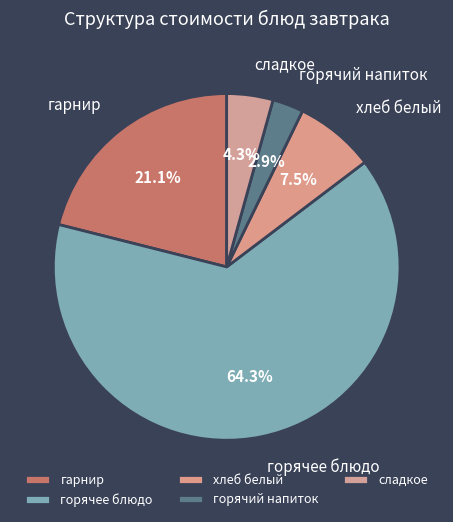

Which category has the smallest portion of the pie?

горячий напиток